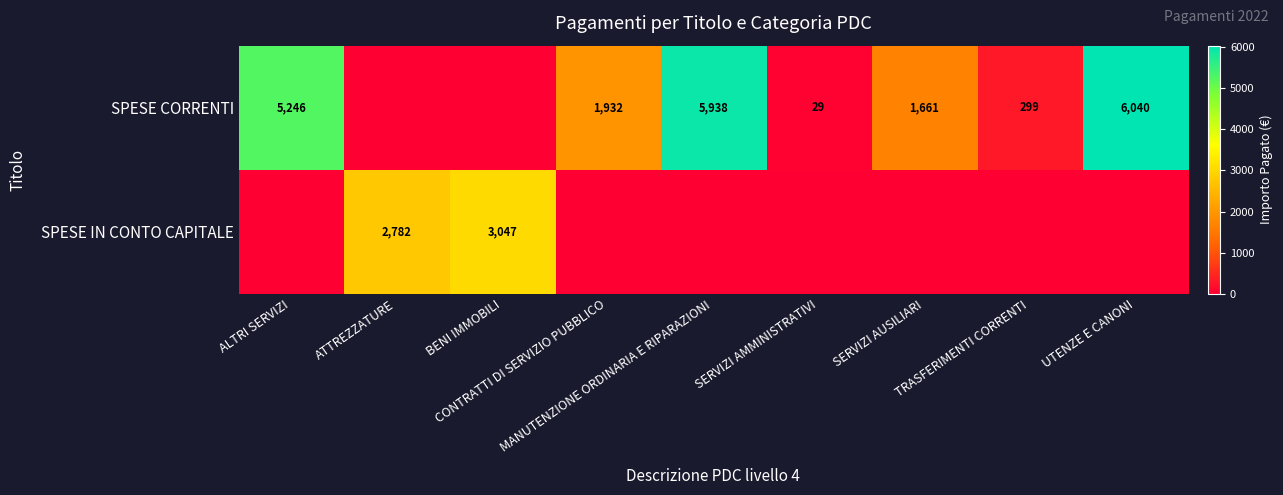

The value of SPESE IN CONTO CAPITALE at SERVIZI AMMINISTRATIVI is 0.0. True or false?

True